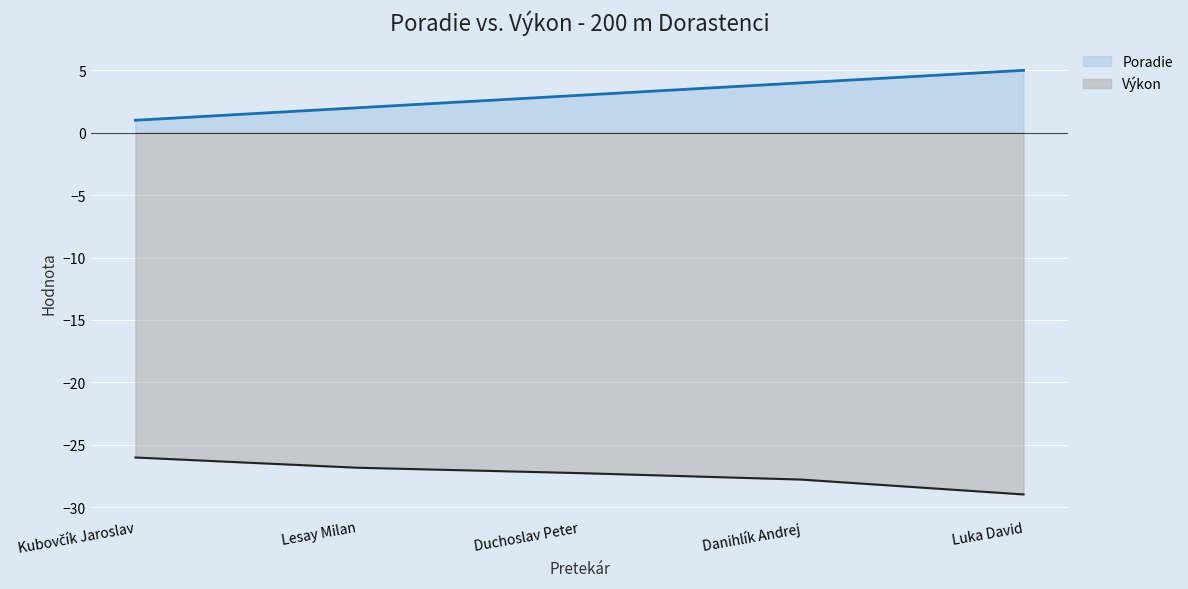

Which series has the widest spread of values?

Poradie (line)